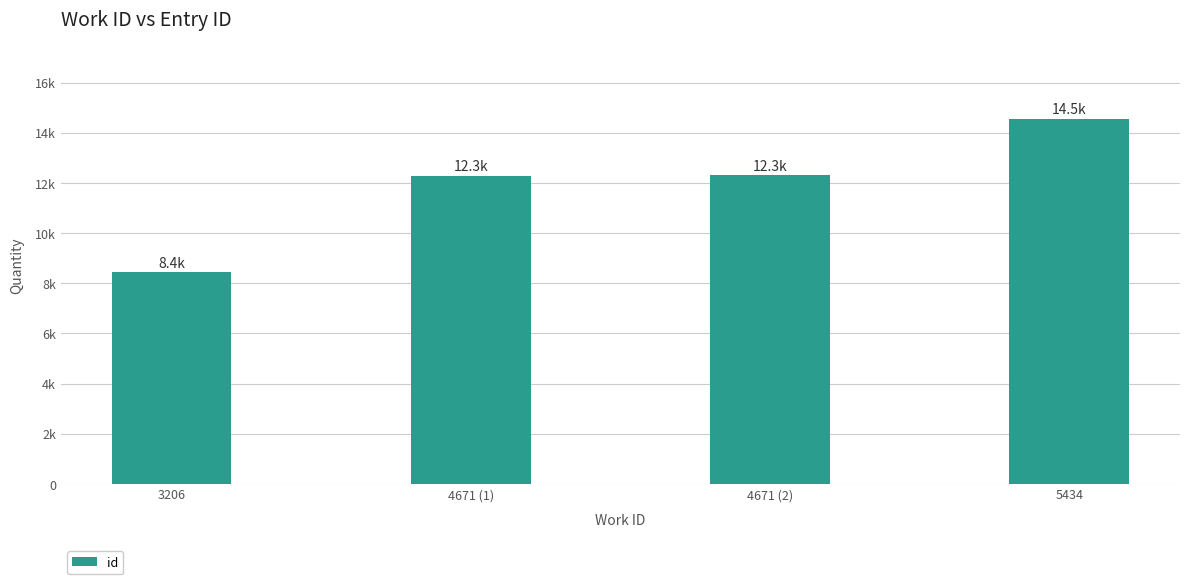

Does the chart contain any negative values?

No